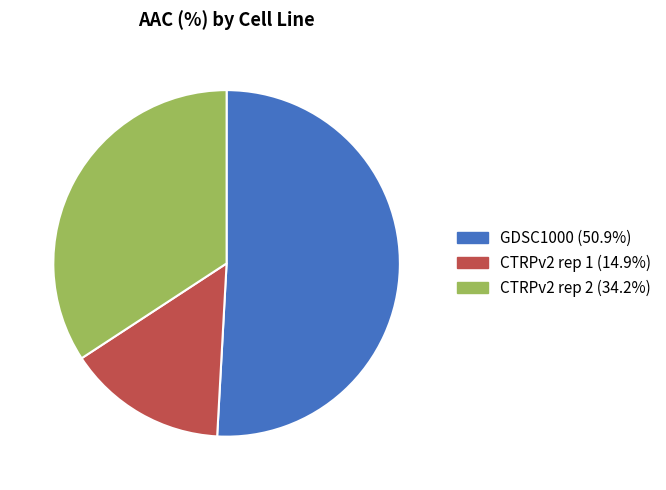

Rank the categories by value from lowest to highest.

CTRPv2 rep 1, CTRPv2 rep 2, GDSC1000